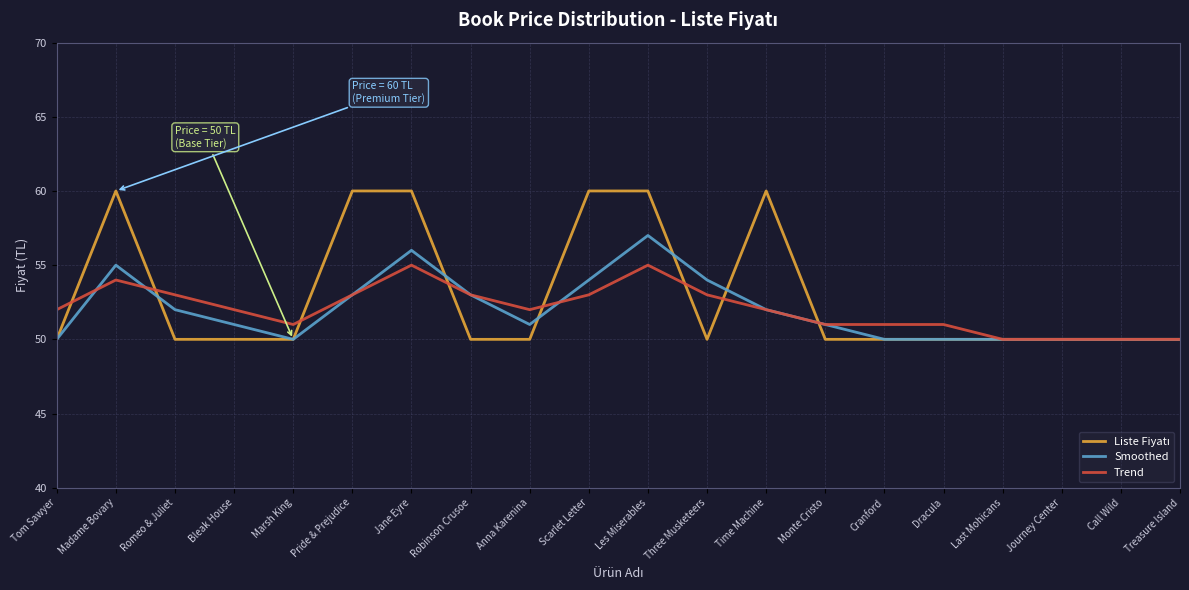

What position from the right is Treasure Island?

1